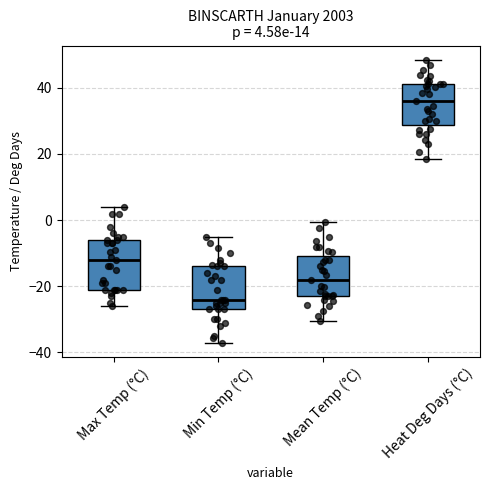

Which box's median line is the highest?

Heat Deg Days (°C)